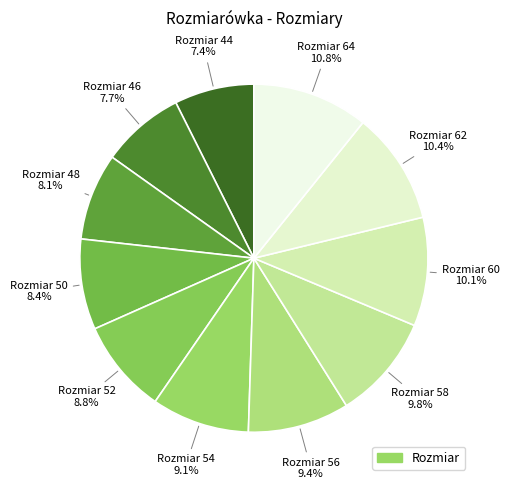

To the nearest percent, what is the average slice percentage?

9%